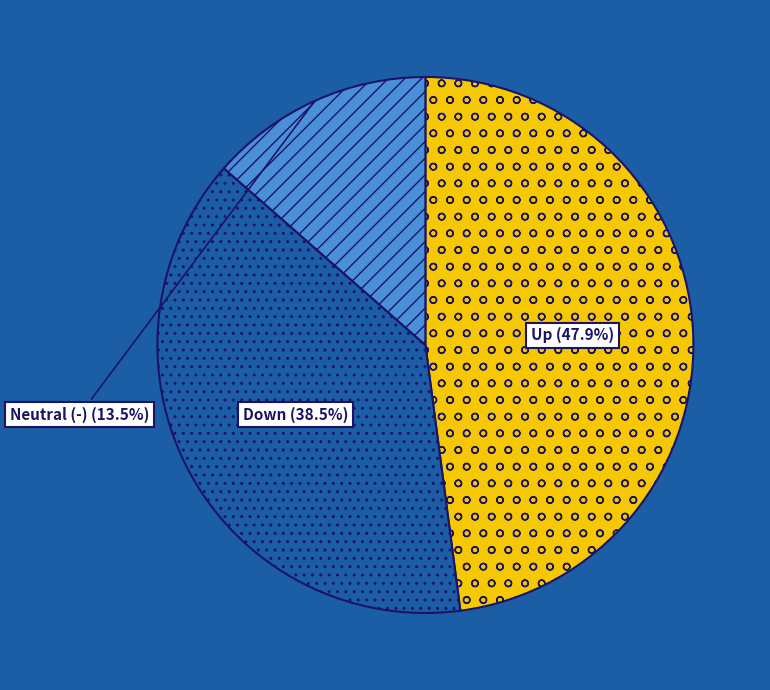

How many slices are in this pie chart?

3